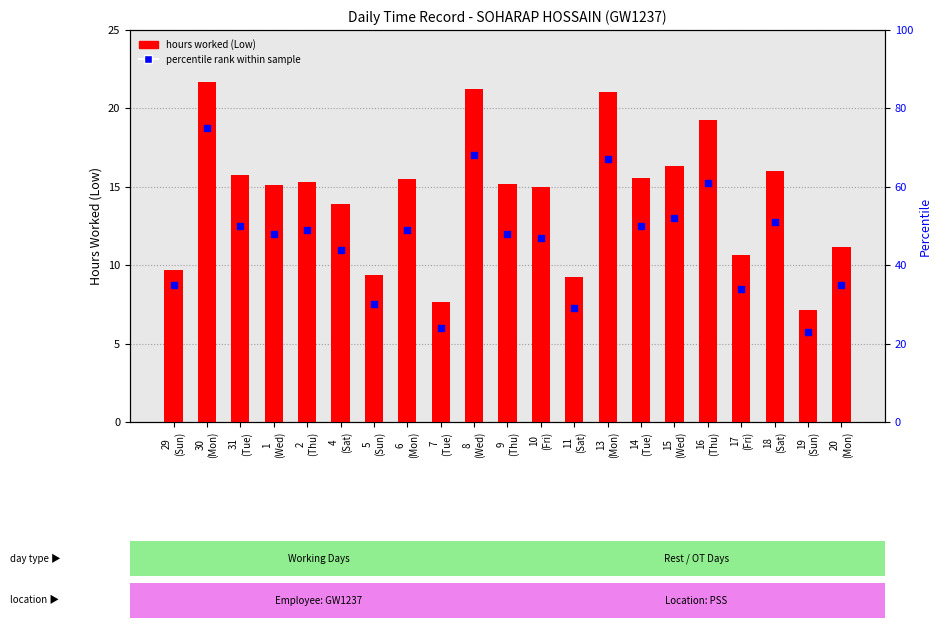

Which series has the largest Y range (max minus min)?

percentile rank within sample